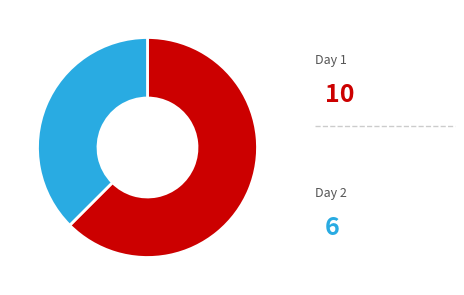

Does any single category account for the majority?

Yes